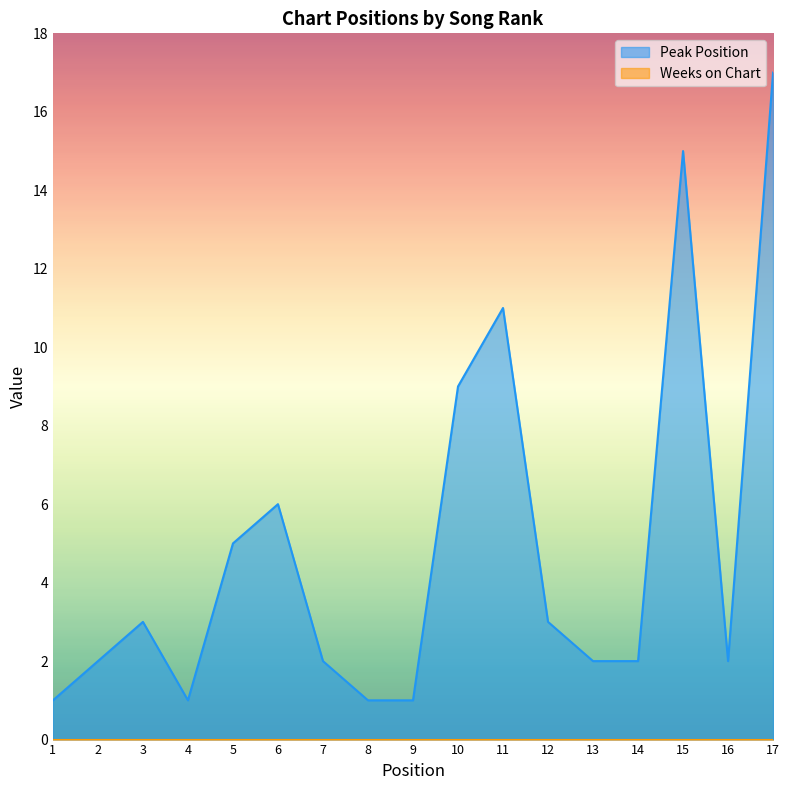

List the labels in order of value, smallest first.

1, 4, 8, 9, 2, 7, 13, 14, 16, 3, 12, 5, 6, 10, 11, 15, 17